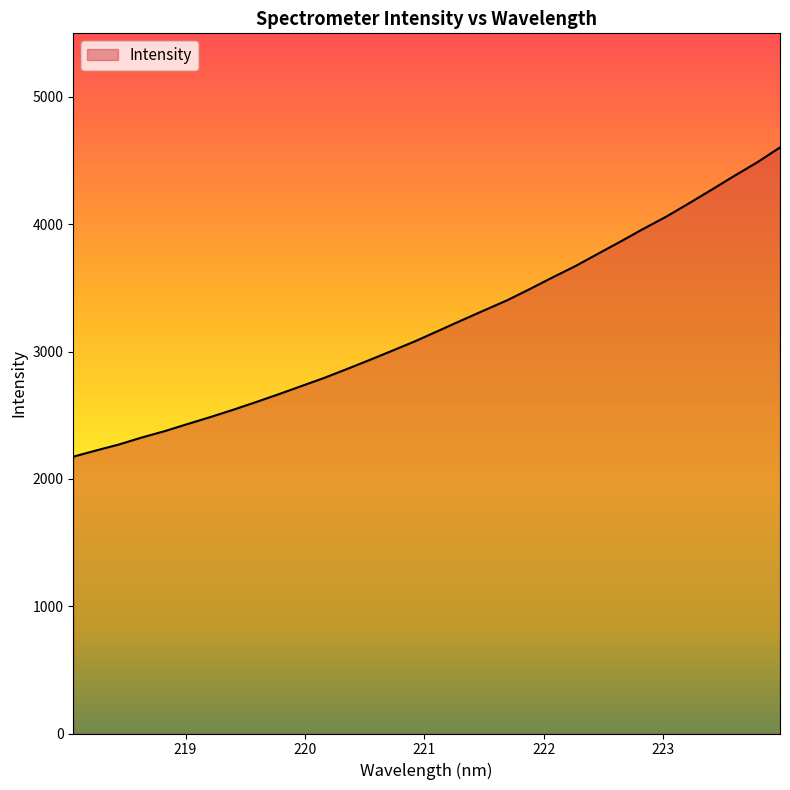

What is the smallest value displayed?

2174.8